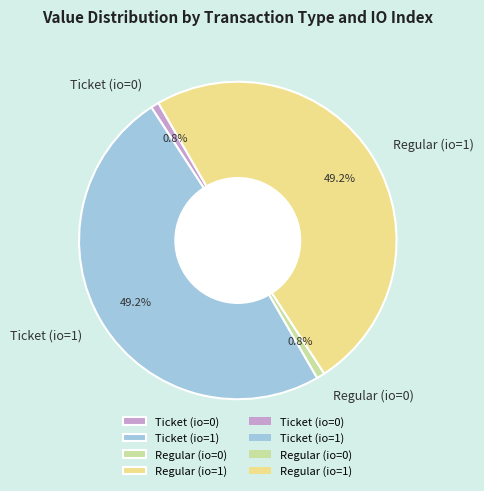

Is there a majority slice in this chart?

No